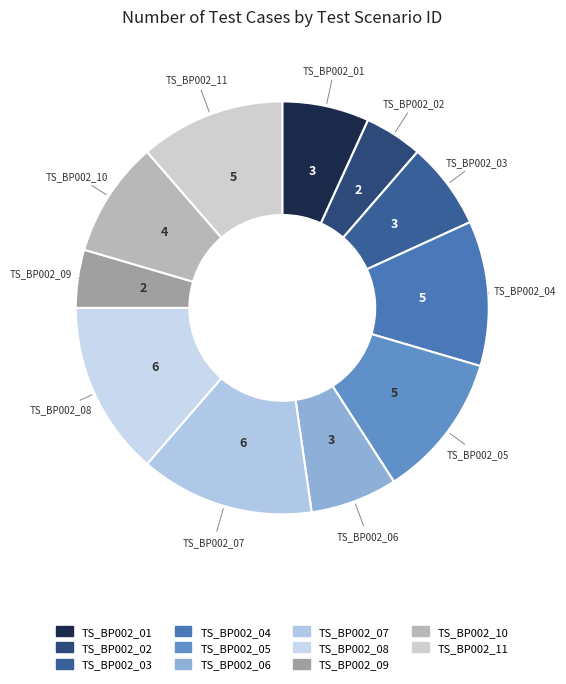

Is the sum of TS_BP002_10 and TS_BP002_06 greater than half?

No